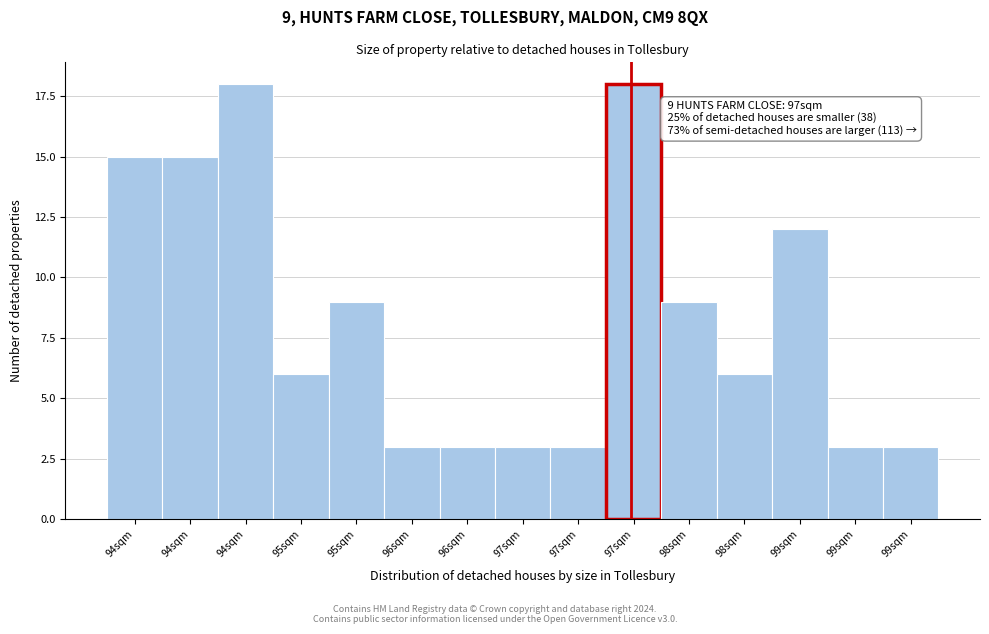

How many categories are shown in the chart?

15